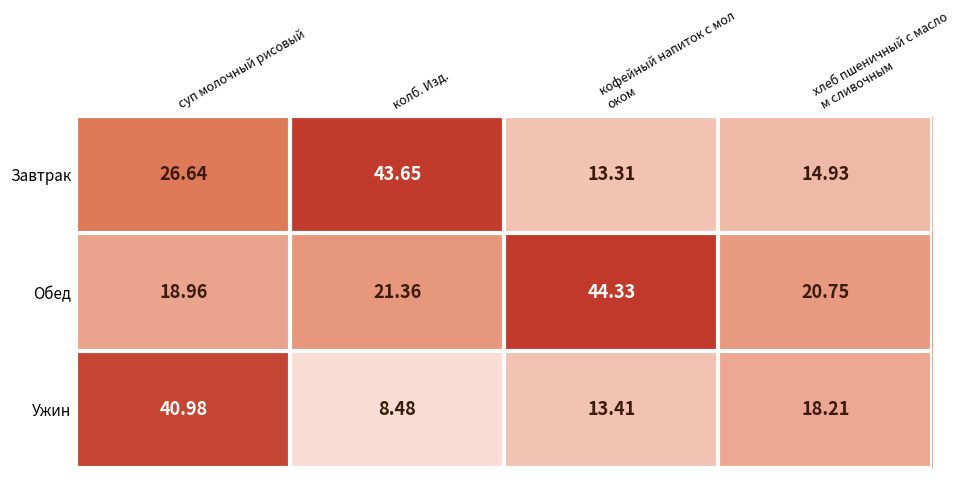

Which label corresponds to the smallest value in the chart?

колб. Изд.